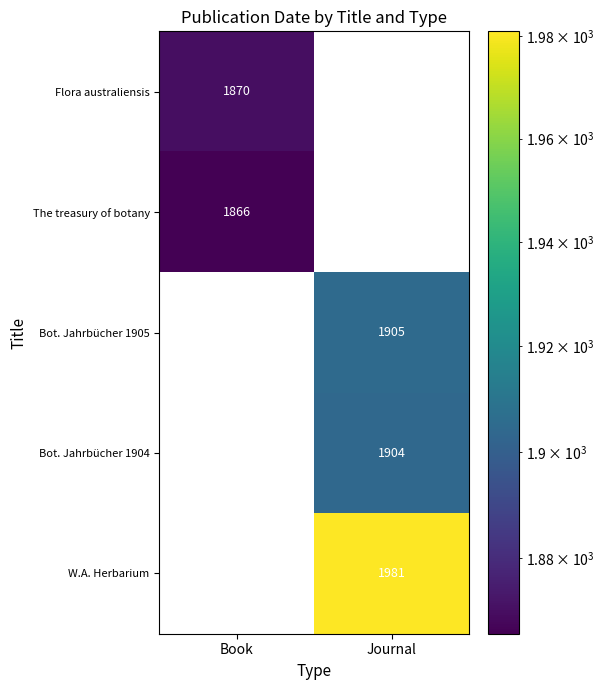

The value of Bot. Jahrbücher 1905 at Journal is 1905. True or false?

True